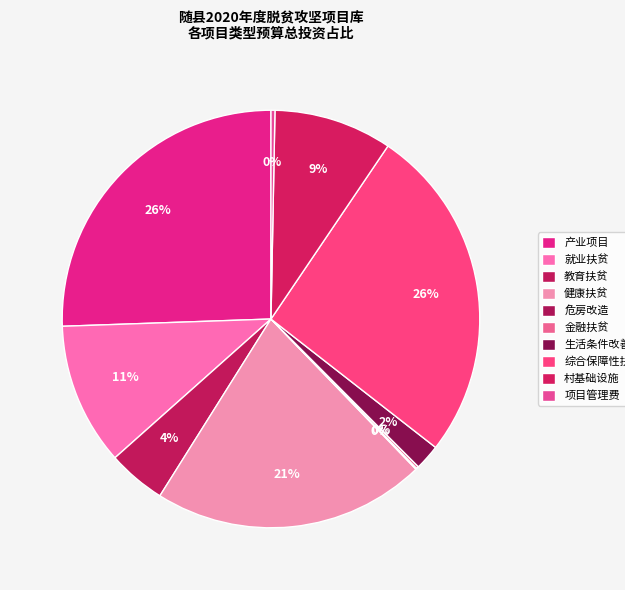

Is the sum of 健康扶贫 and 项目管理费 greater than half?

No